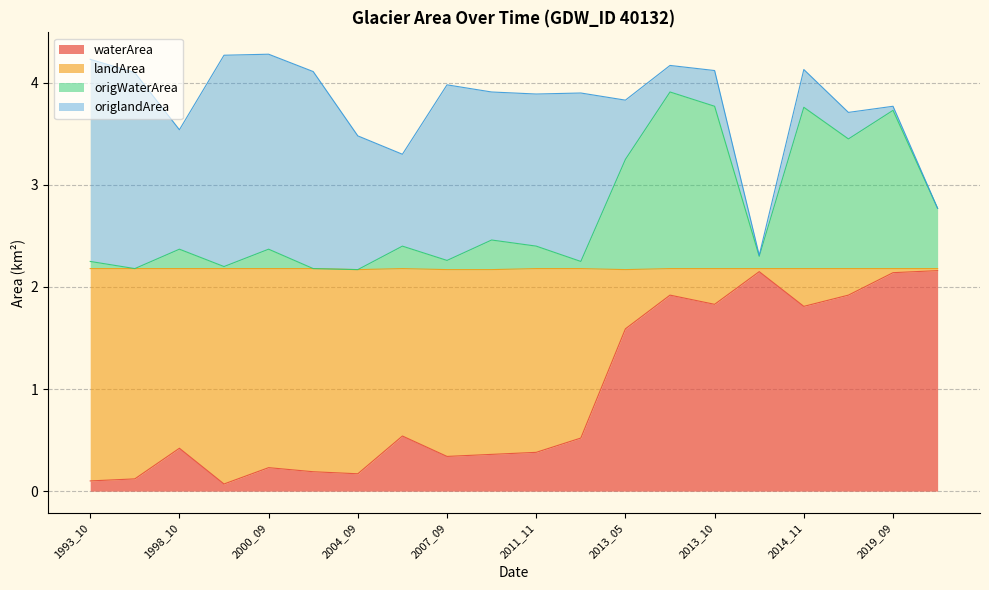

Which series has the widest spread of values?

waterArea